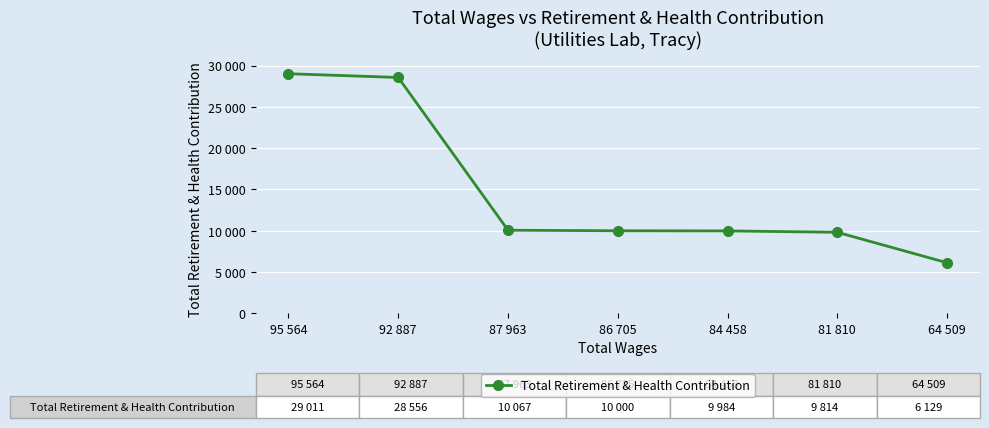

List the labels in order of value, largest first.

95 564, 92 887, 87 963, 86 705, 84 458, 81 810, 64 509